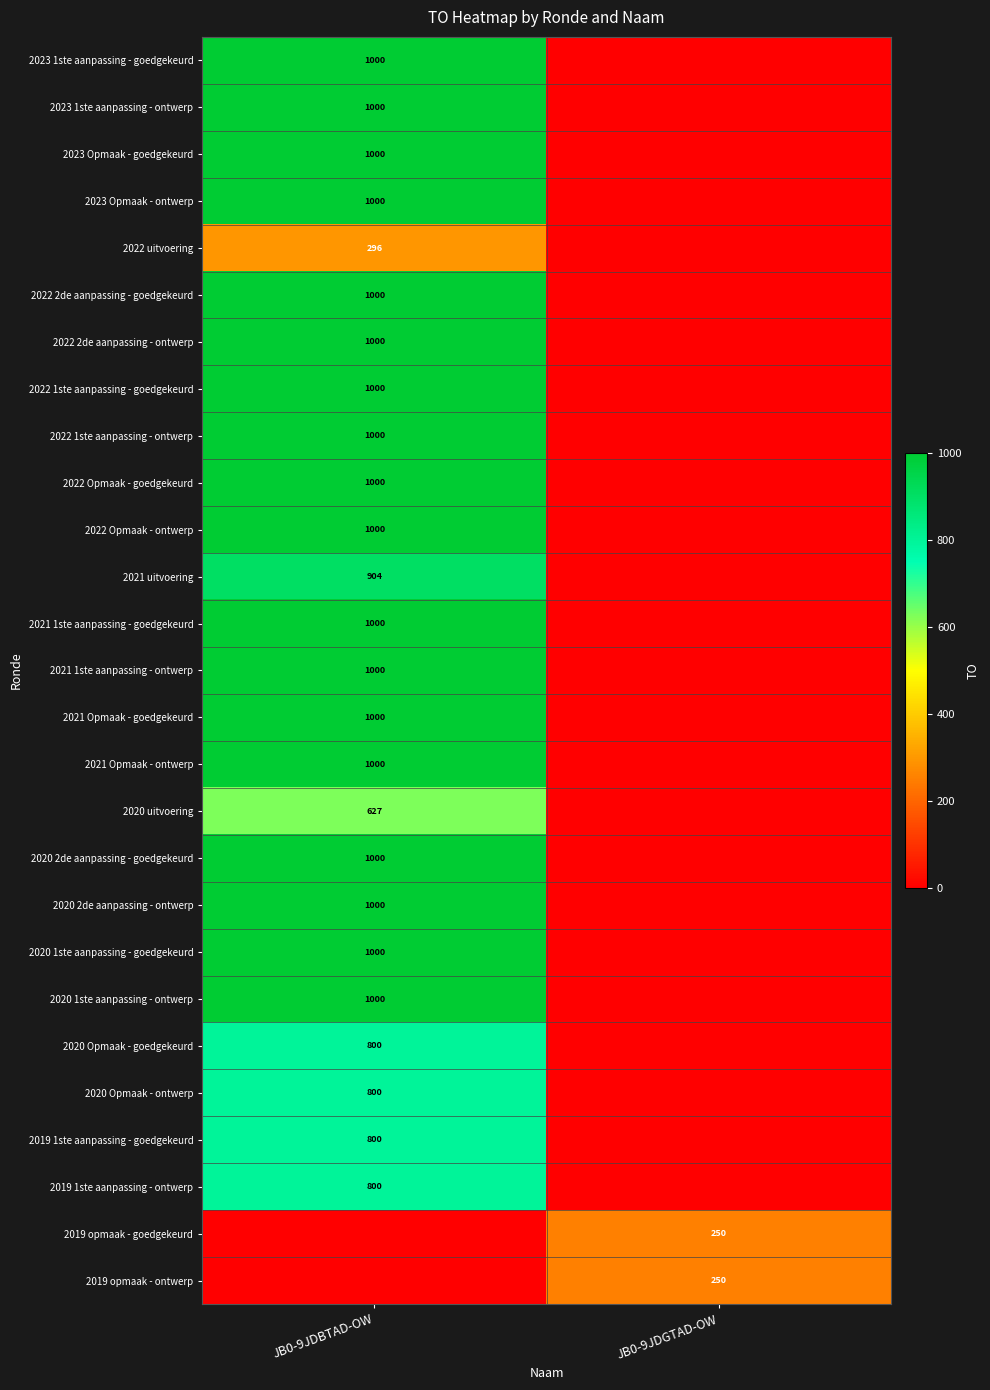

The value of 2020 uitvoering at JB0-9JDBTAD-OW is 140. True or false?

False